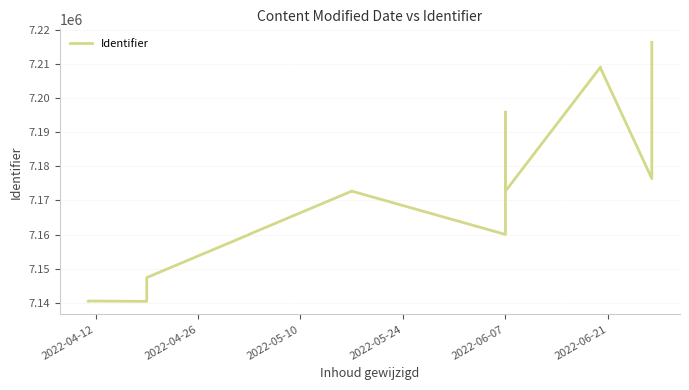

Which has a higher value, 2022-04-26 or 2022-04-12?

2022-04-26